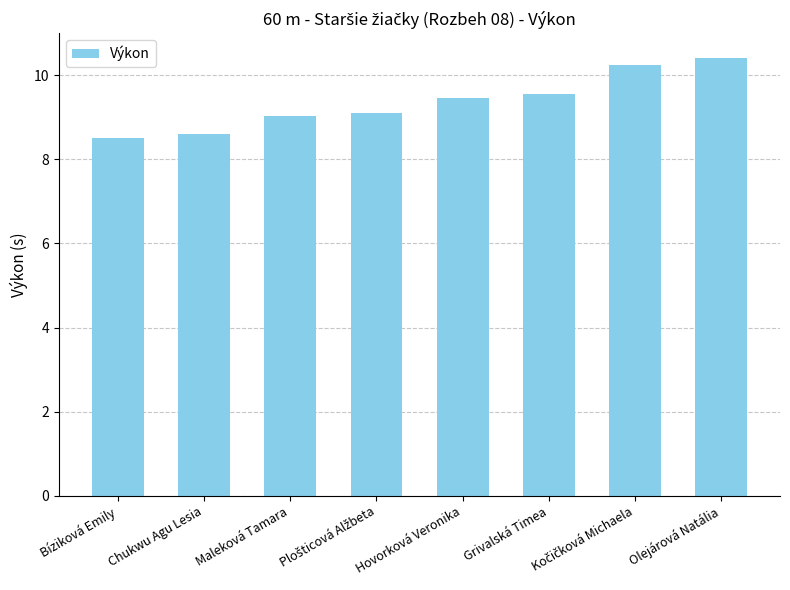

What is the value of the 1st bar from the left?

8.5